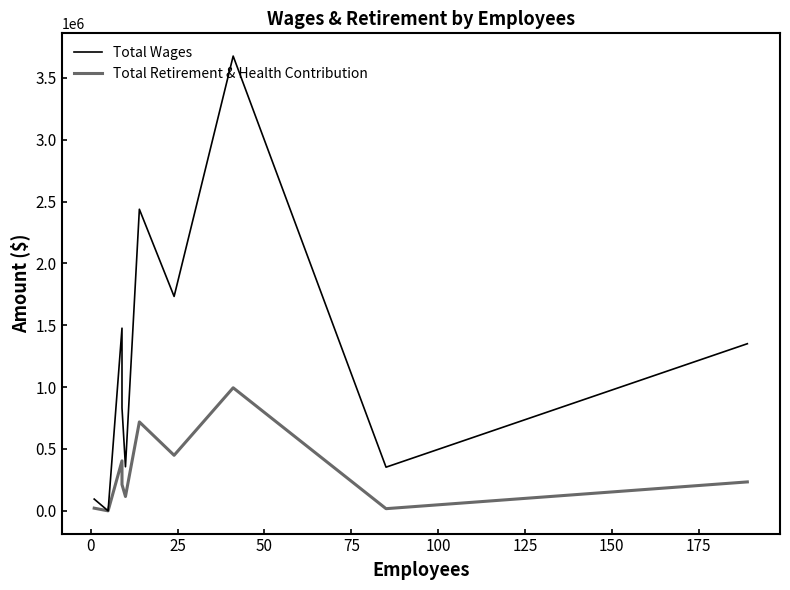

List the series in order of their overall mean, highest first.

Total Wages, Total Retirement & Health Contribution